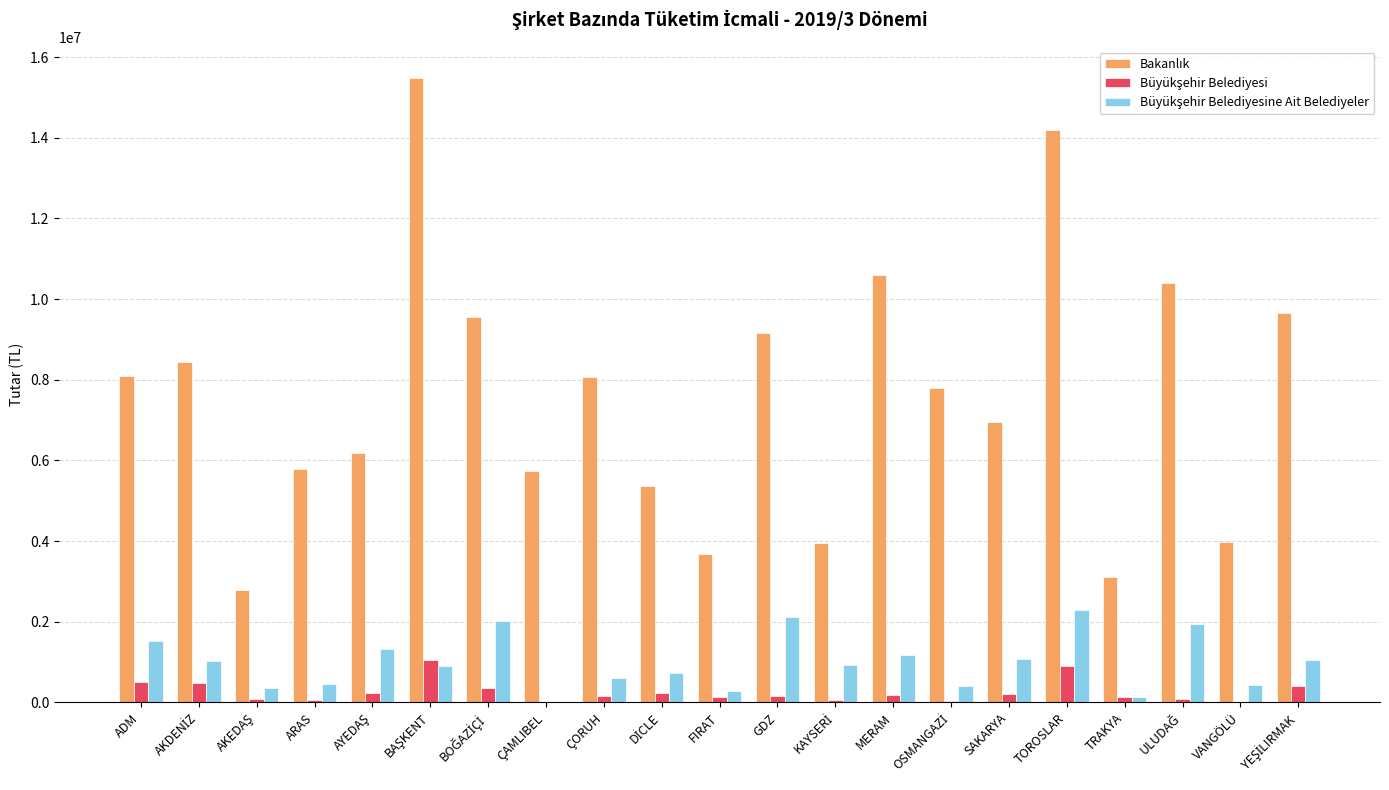

What is the maximum value shown in the chart?

15482550.0